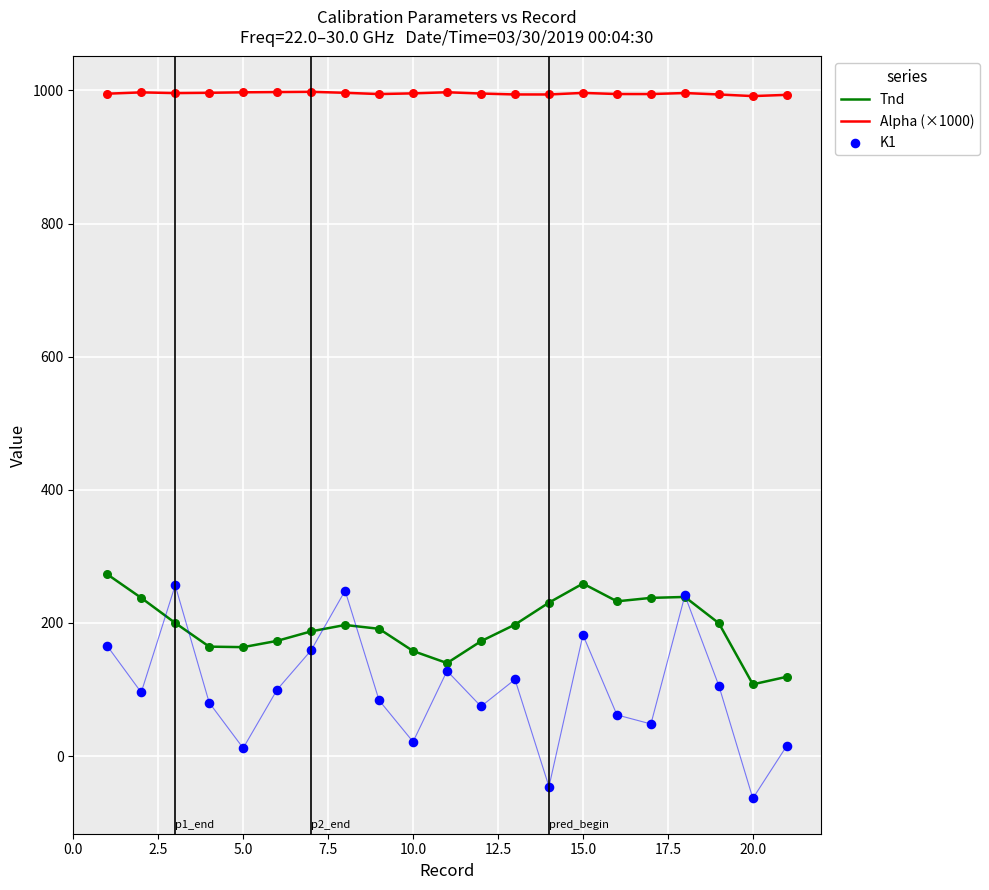

At how many categories does at least one series exceed 948?

21